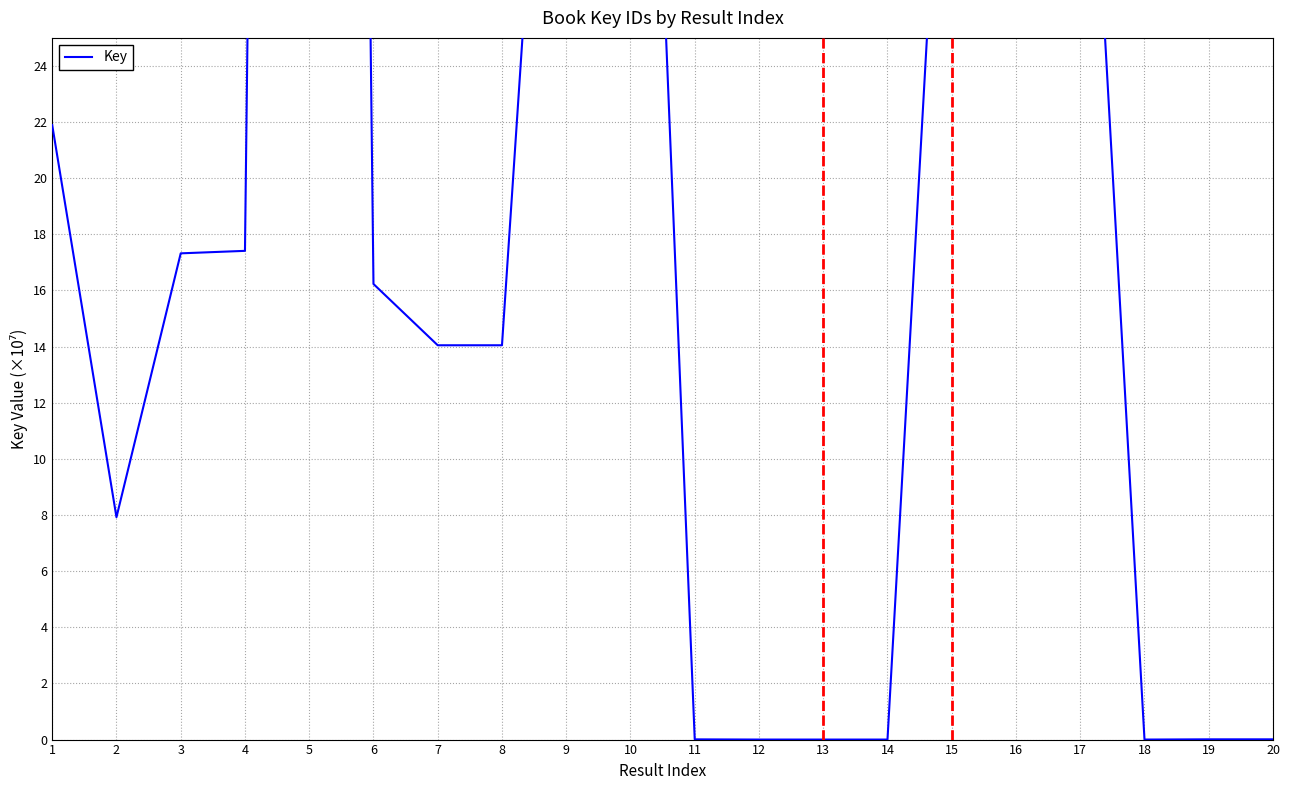

Which category has the lowest value across all series?

18